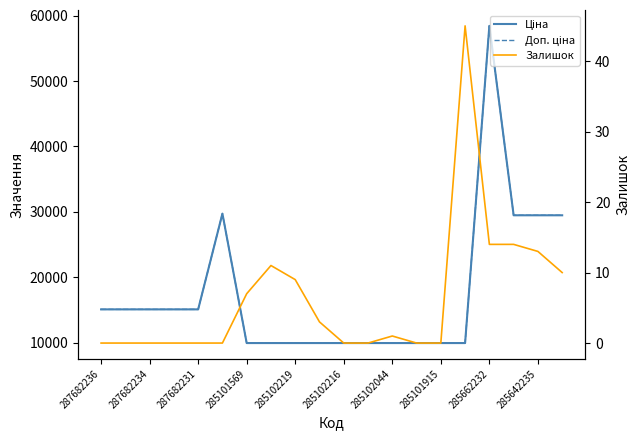

What is the average value of the Доп. ціна series?

17599.9